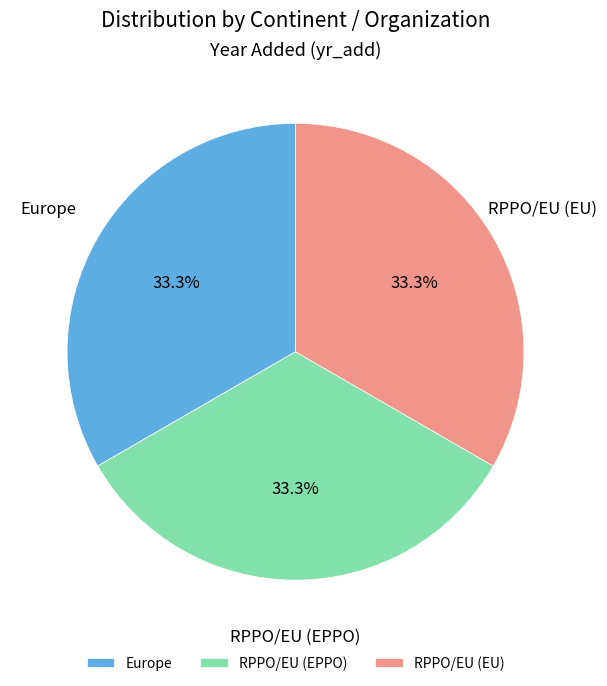

Does any single category account for the majority?

No